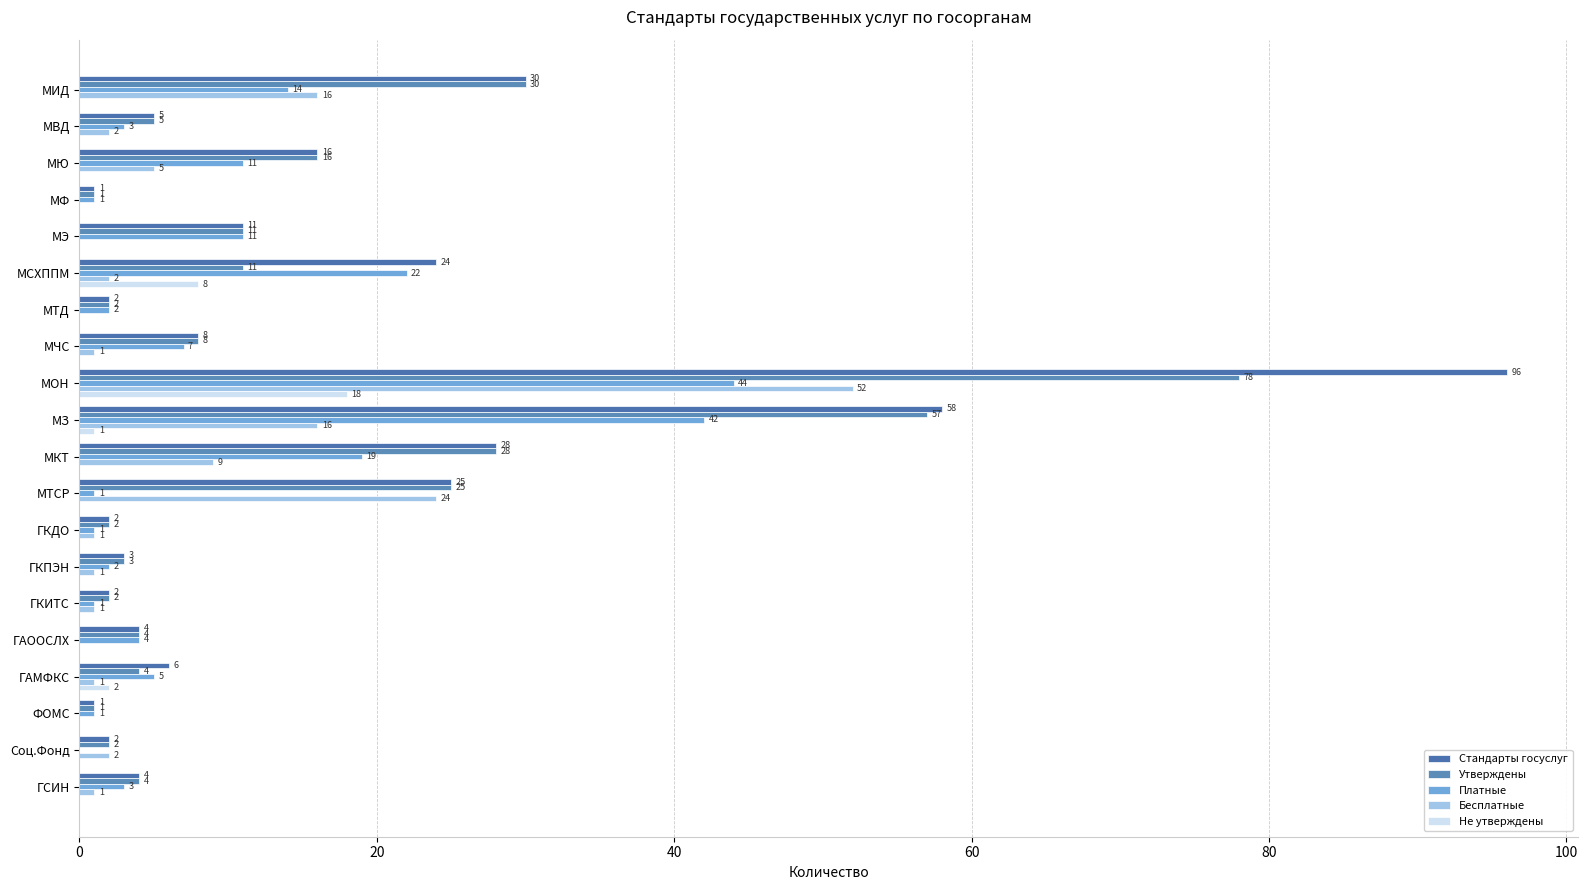

Reading left to right, transcribe all the data shown in this chart.

Стандарты госуслуг: 30	5	16	1	11	24	2	8	96	58	28	25	2	3	2	4	6	1	2	4
Утверждены: 30	5	16	1	11	11	2	8	78	57	28	25	2	3	2	4	4	1	2	4
Платные: 14	3	11	1	11	22	2	7	44	42	19	1	1	2	1	4	5	1	0	3
Бесплатные: 16	2	5	0	0	2	0	1	52	16	9	24	1	1	1	0	1	0	2	1
Не утверждены: 0	0	0	0	0	8	0	0	18	1	0	0	0	0	0	0	2	0	0	0